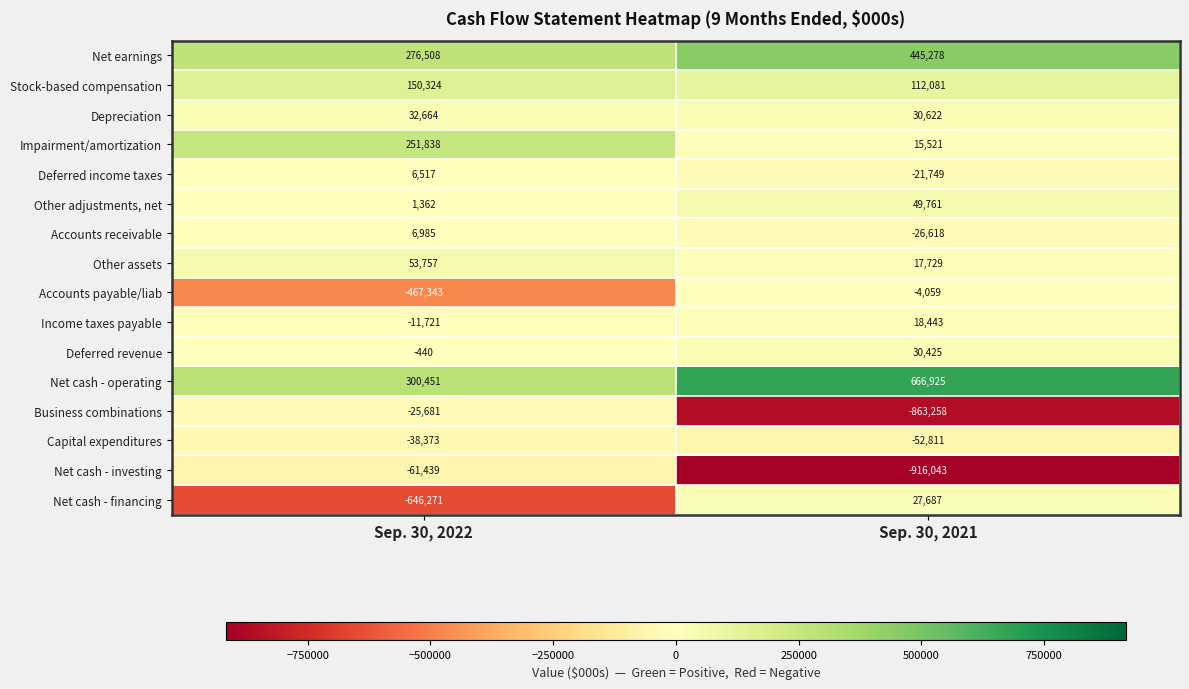

What is the difference between the maximum and minimum values in the Income taxes payable series?

30164